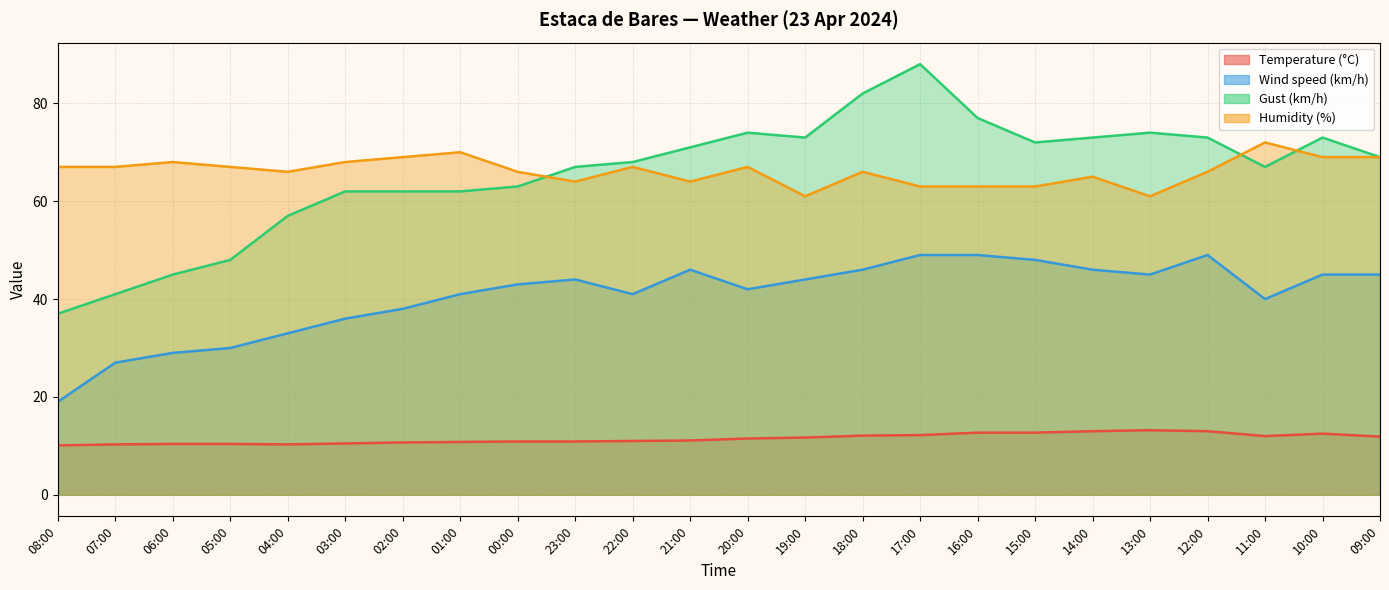

What position from the right is 07:00?

23